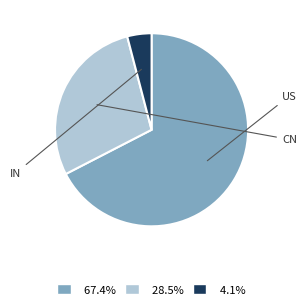

Do CN and US together represent more than half of the pie?

Yes